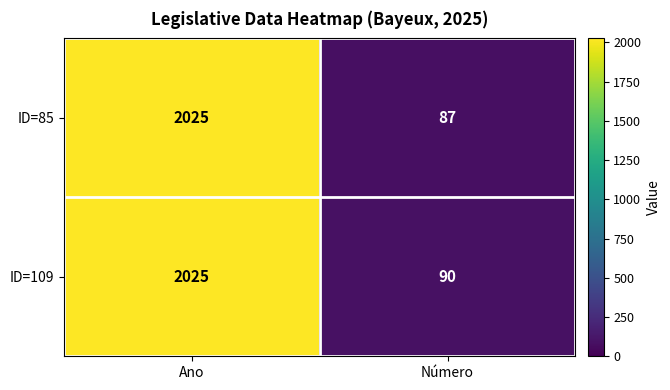

True or false: ID=109 has a value of 2025 at Ano.

True